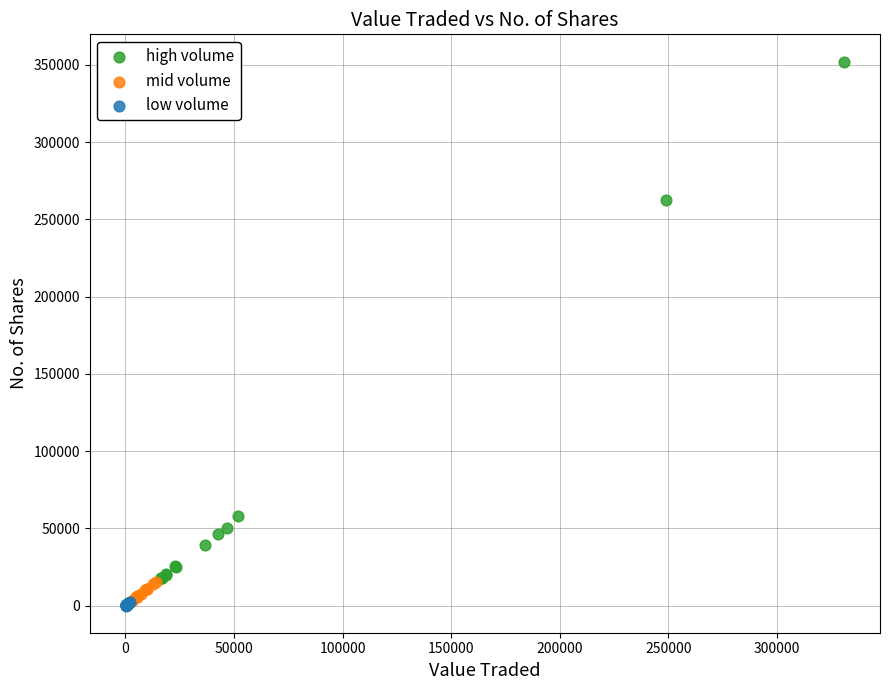

Which series has the largest Y range (max minus min)?

high volume